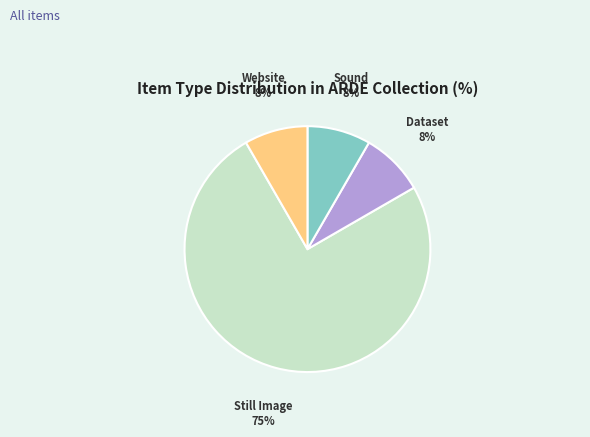

What is the ratio of the value at Sound to the value at Dataset?

1.0